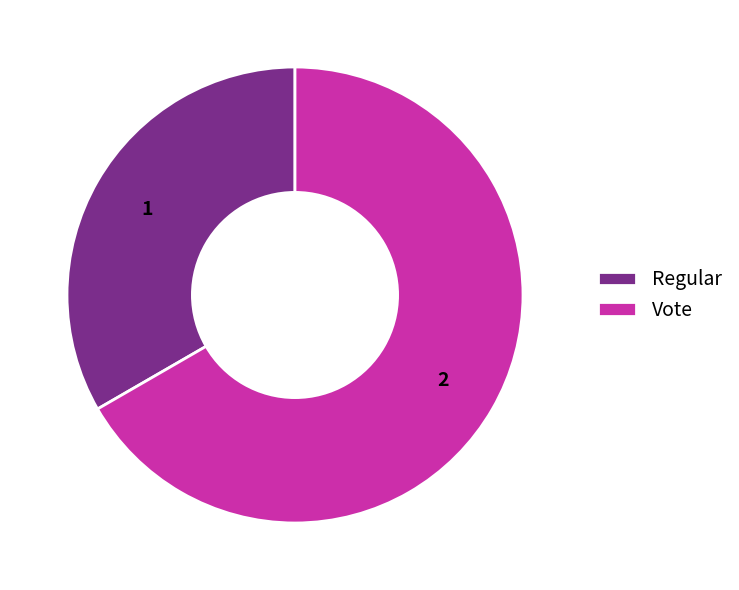

Rank the categories by value from lowest to highest.

Regular, Vote